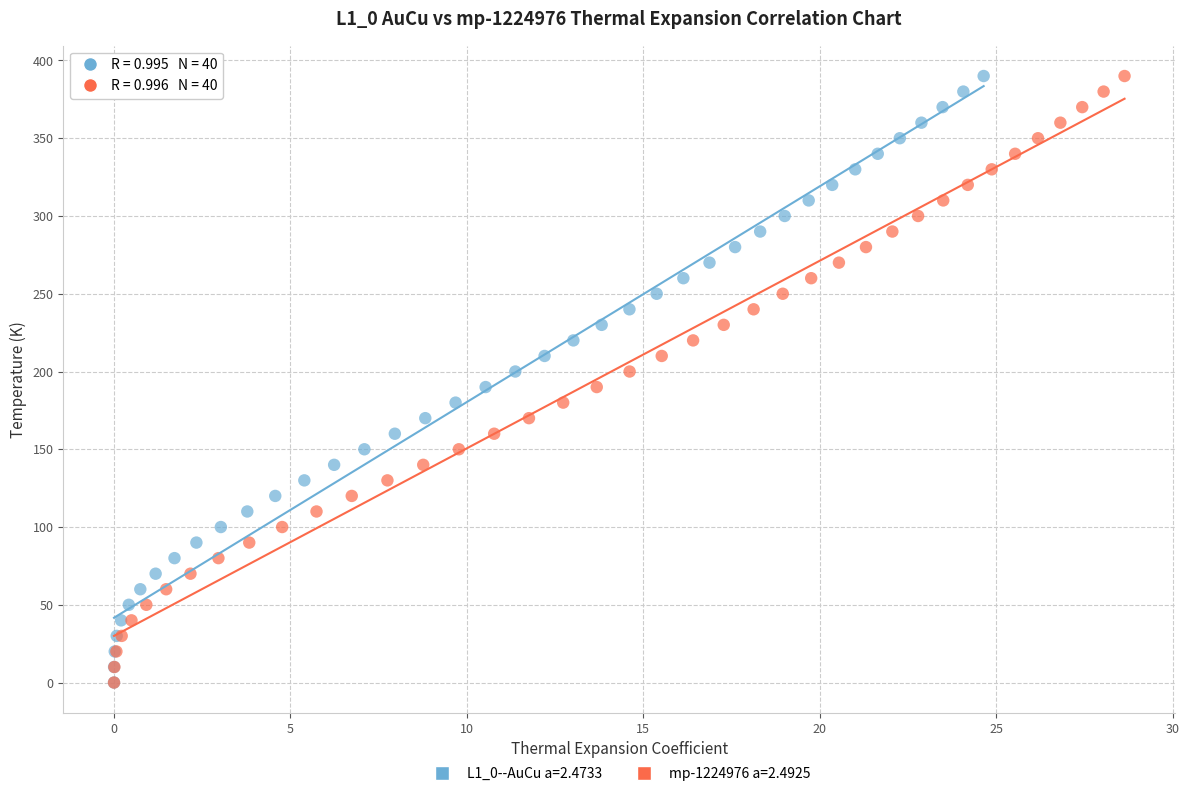

What are all the series names shown in the legend?

L1_0--AuCu a=2.4733, mp-1224976 a=2.4925